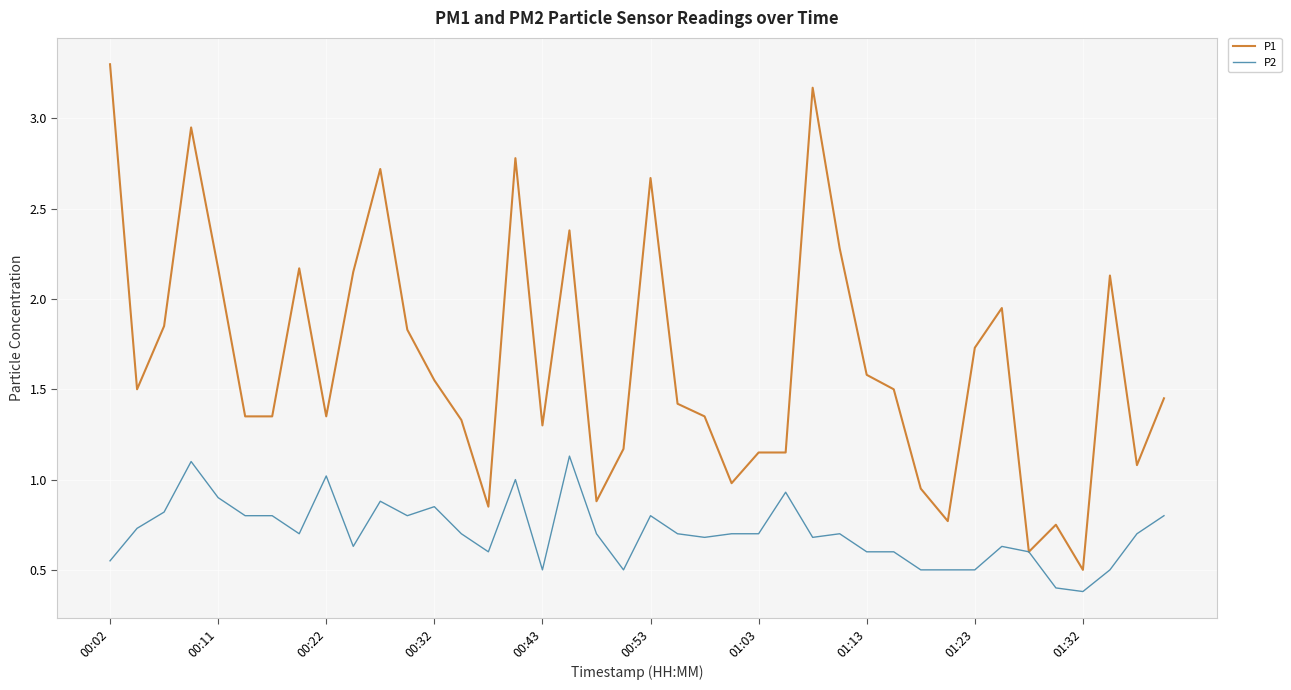

Which series has the widest spread of values?

P1